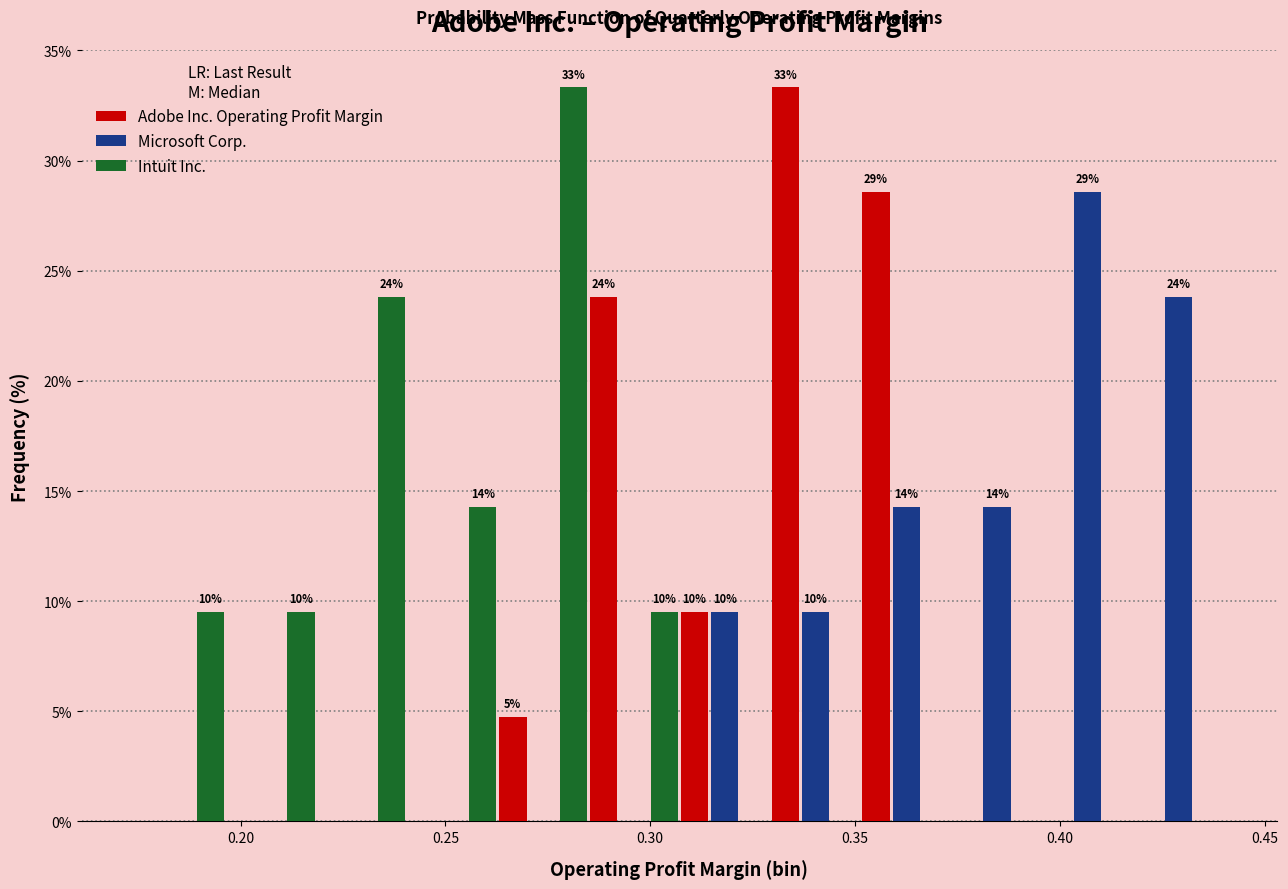

In the Intuit Inc. series, which range on the x-axis has the tallest bar?

0.265 to 0.285